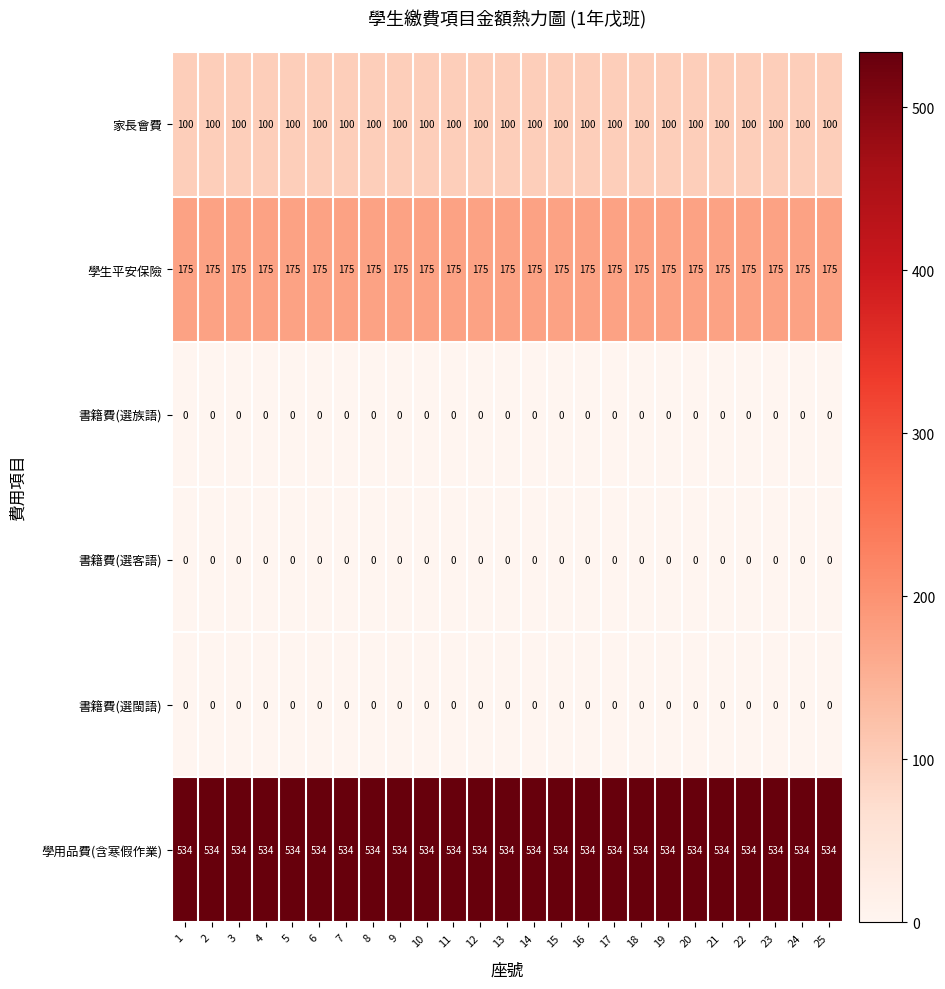

Which series has the largest total across all categories?

學用品費(含寒假作業)